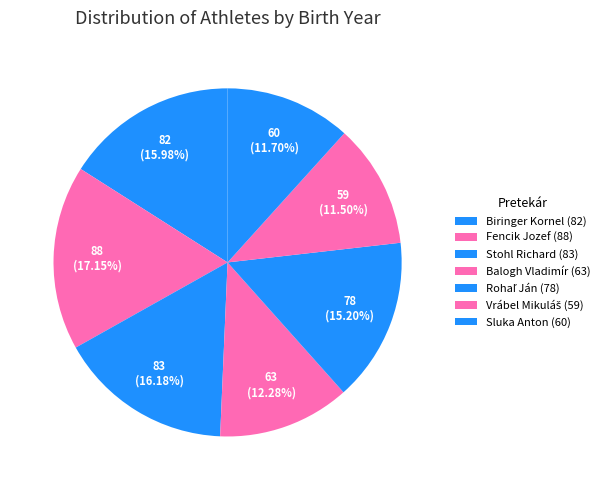

Is it true that Vrábel Mikuláš is 12% of the pie?

True